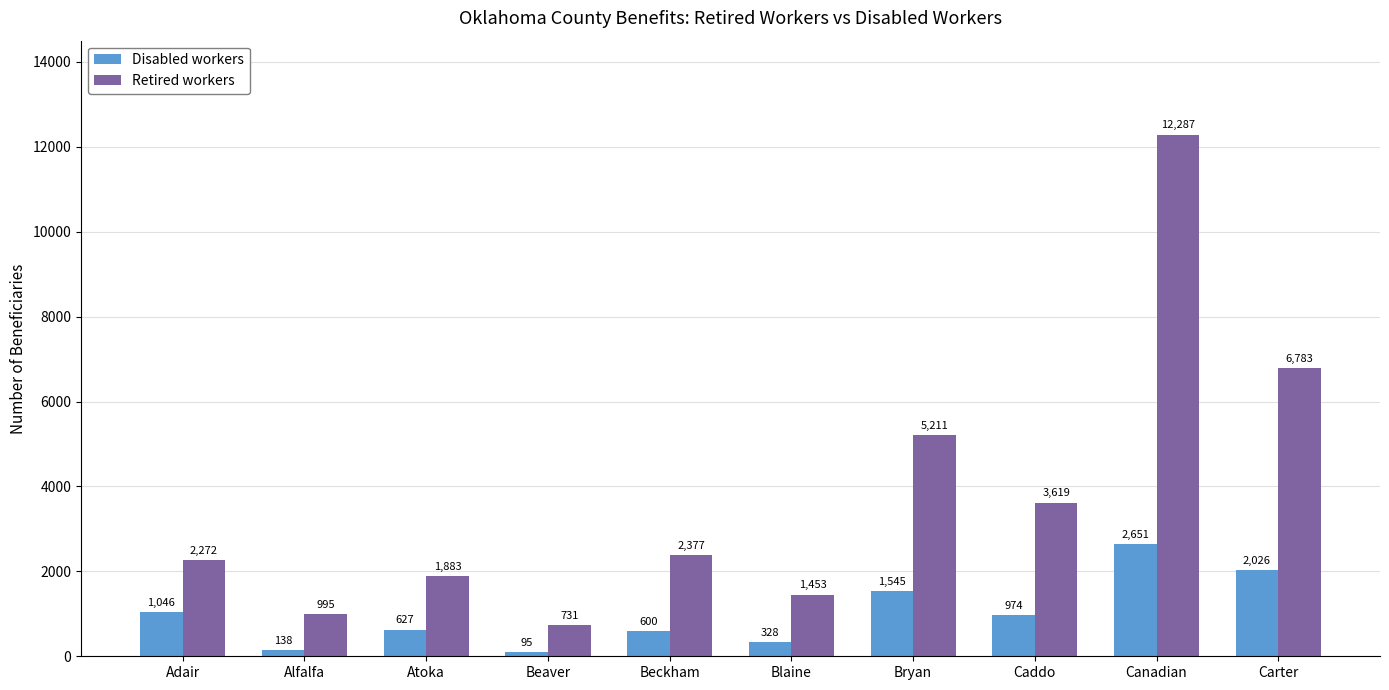

Rank the series by their average value, from lowest to highest.

Disabled workers, Retired workers